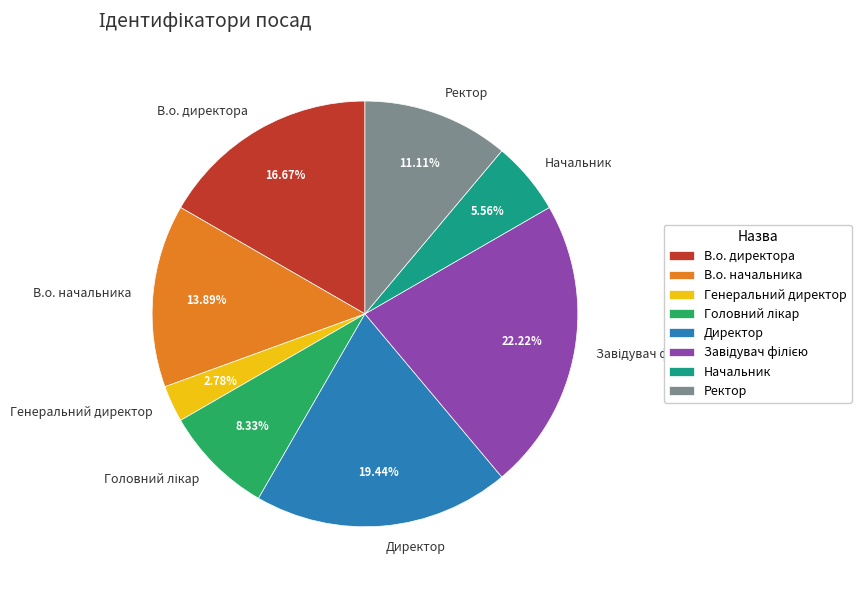

To the nearest percent, what is the average slice percentage?

12%